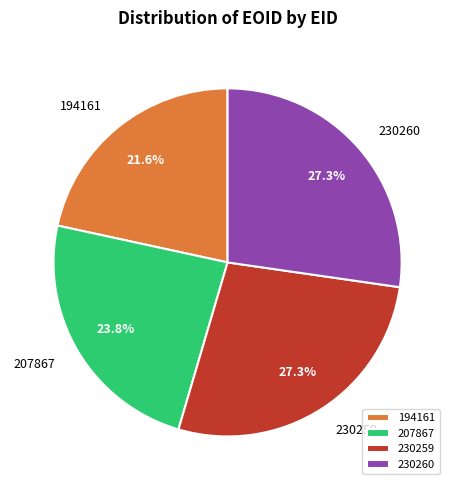

Count the number of slices in the pie.

4